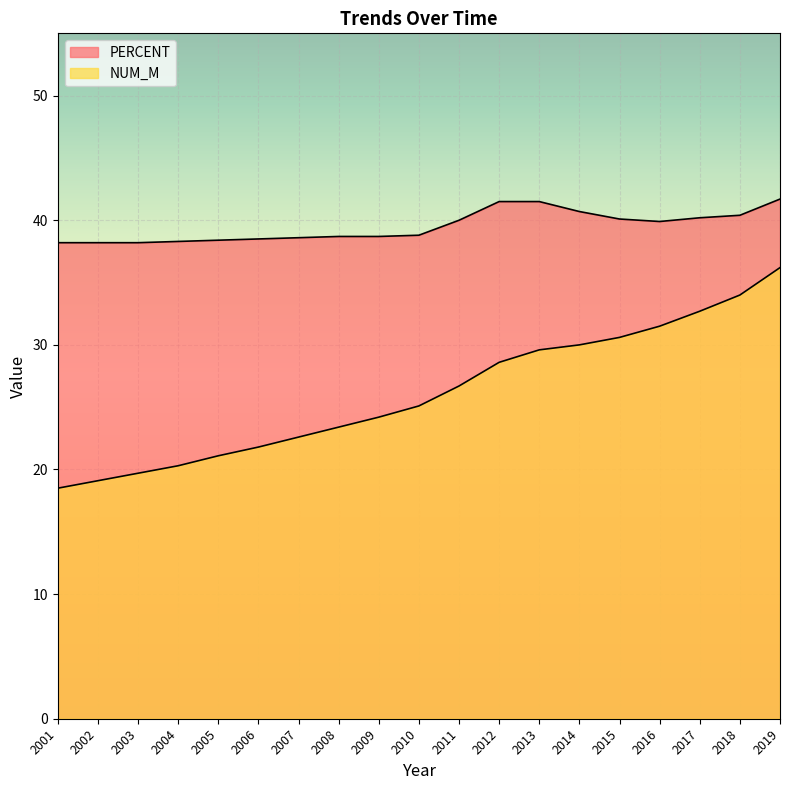

Which series changed the most between 2001 and 2019?

NUM_M